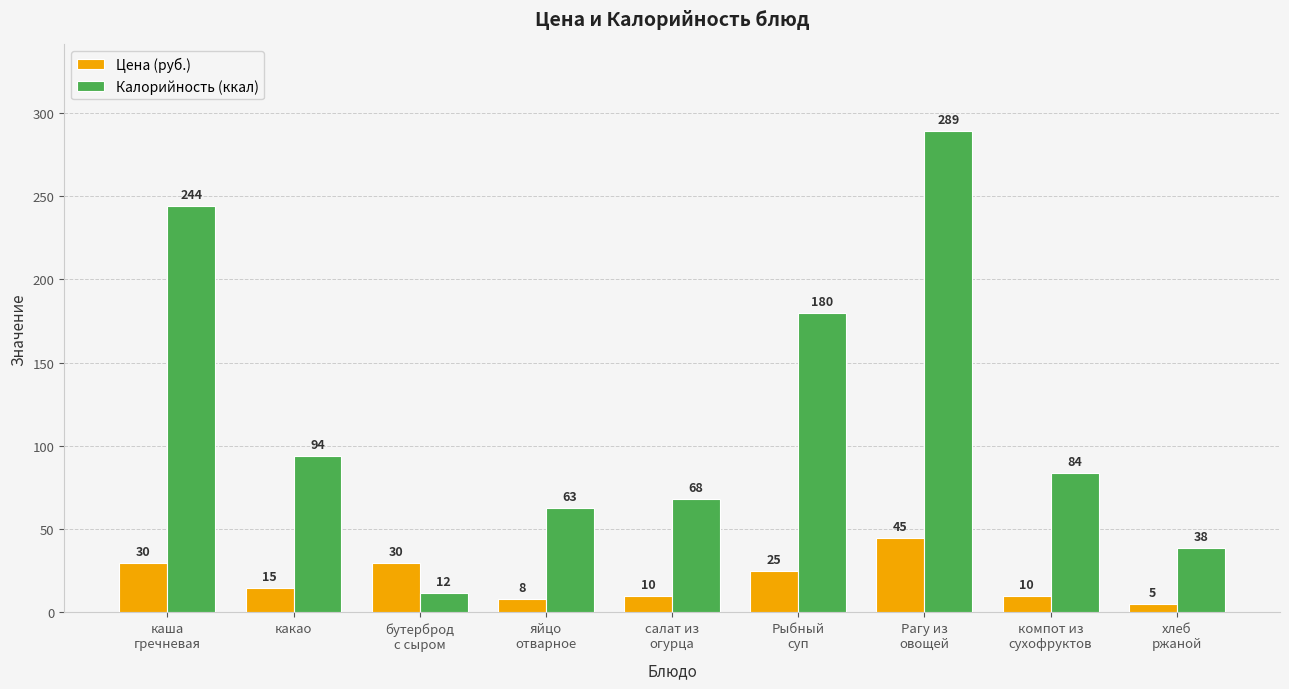

The Цена (руб.) series shows 15.0 at какао. True or false?

True